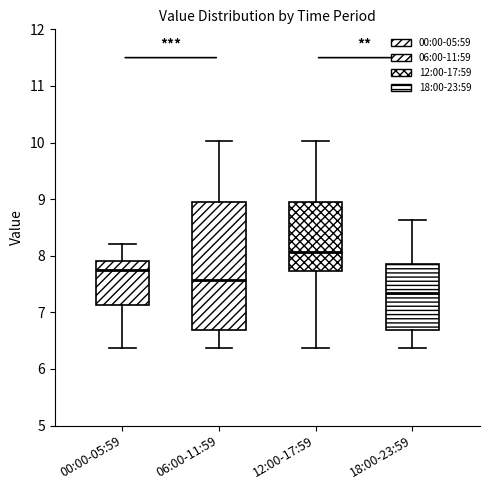

Which box has the highest median line?

12:00-17:59